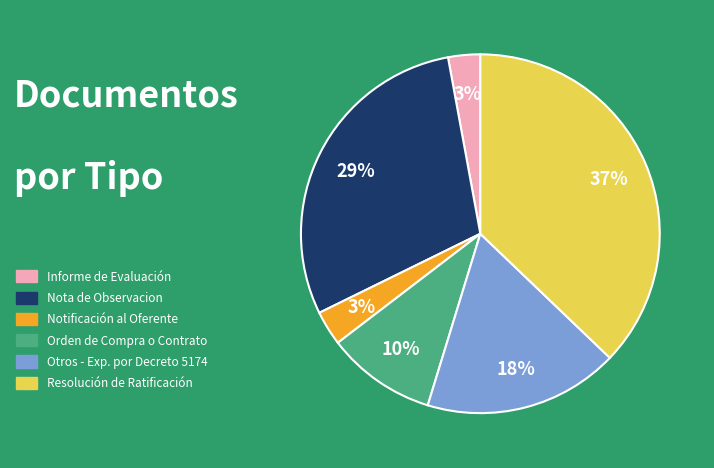

How many segments does this pie chart have?

6